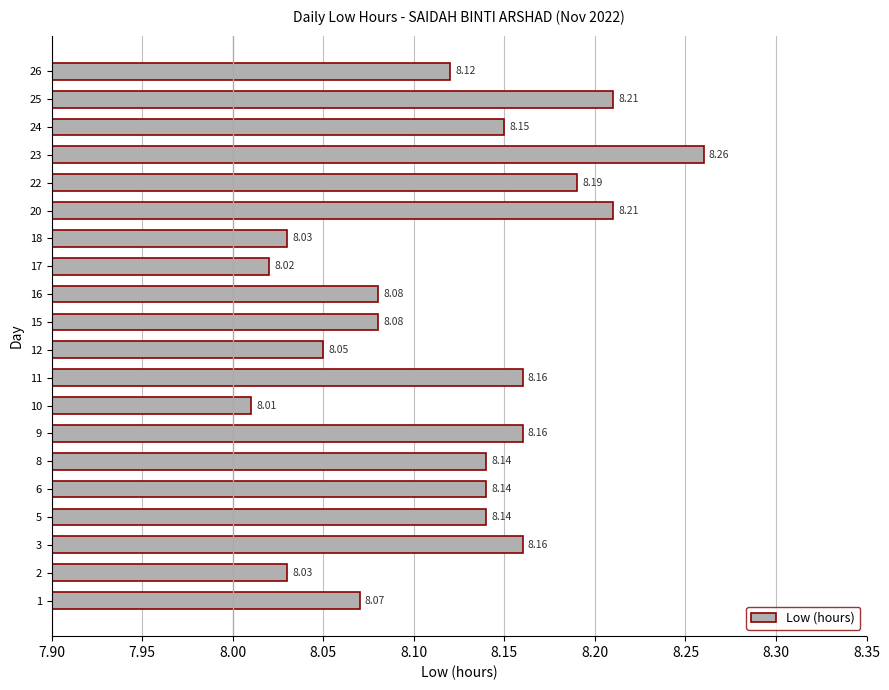

What is the sum of the values at 6 and 2?

16.2